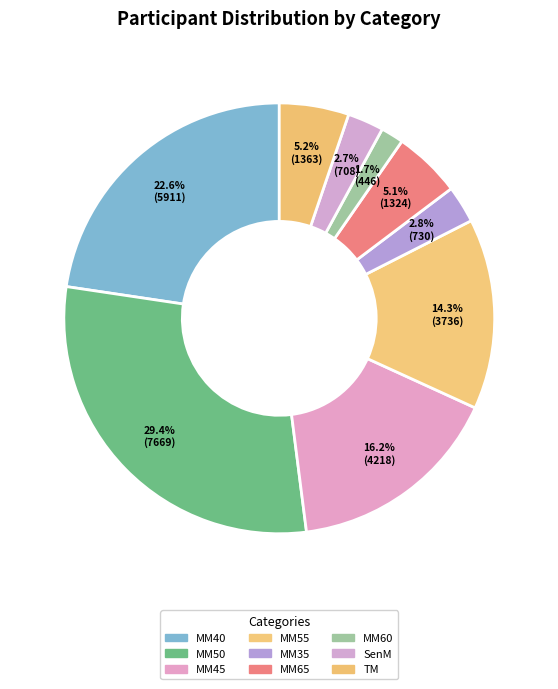

Is it true that TM is 5% of the pie?

True